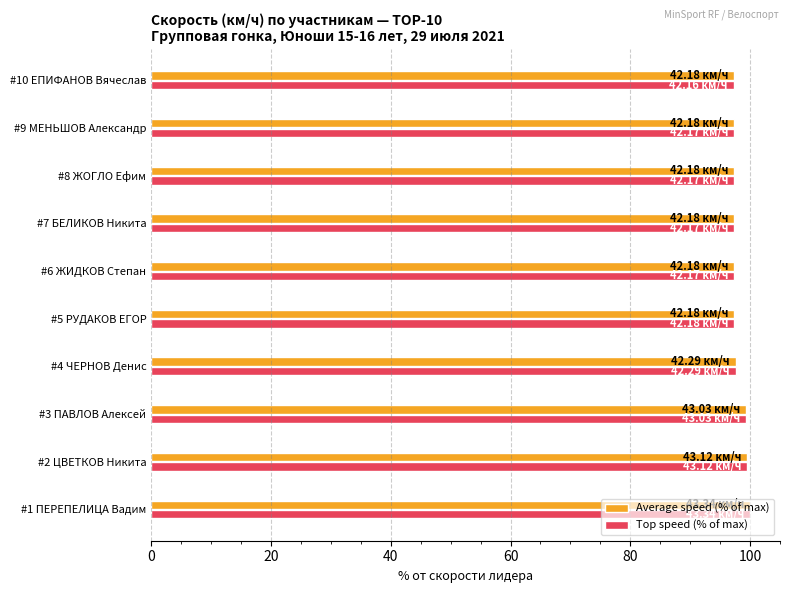

What is the total value across all series at #1 ПЕРЕПЕЛИЦА Вадим?

200.0